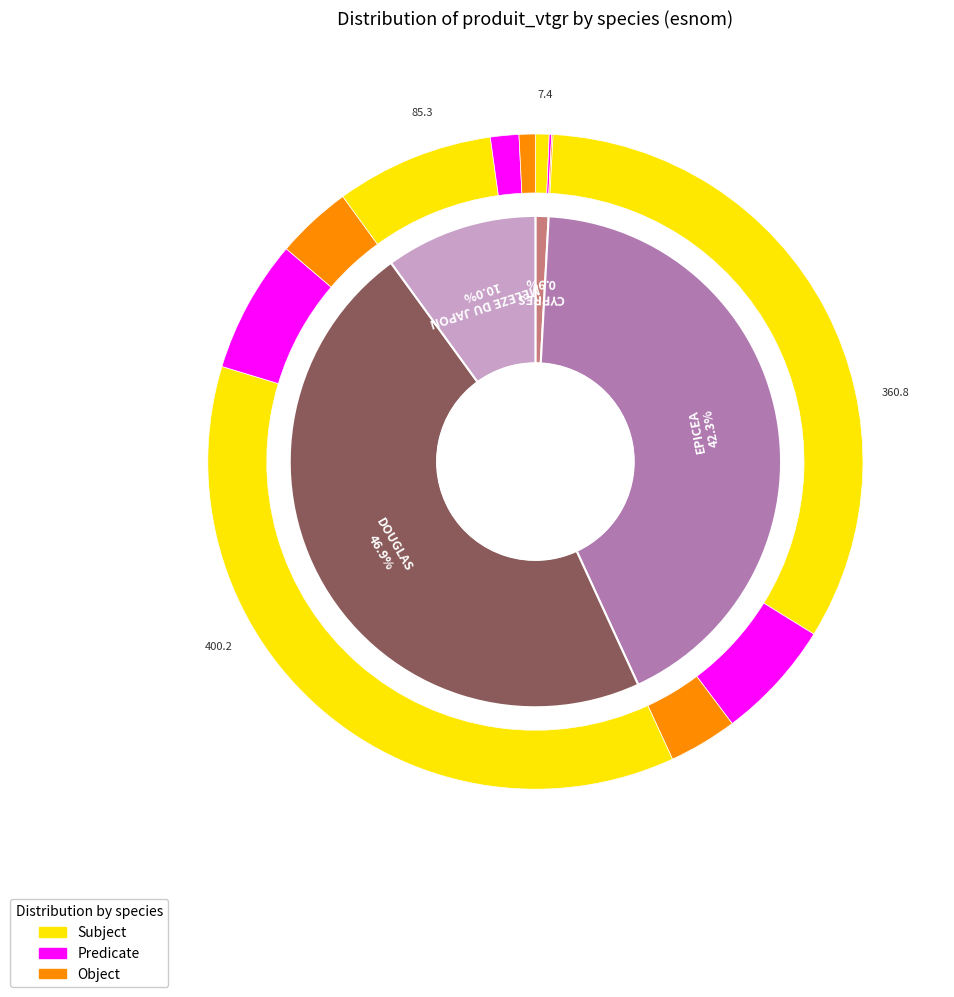

Which category has the smallest portion of the pie?

CYPRES